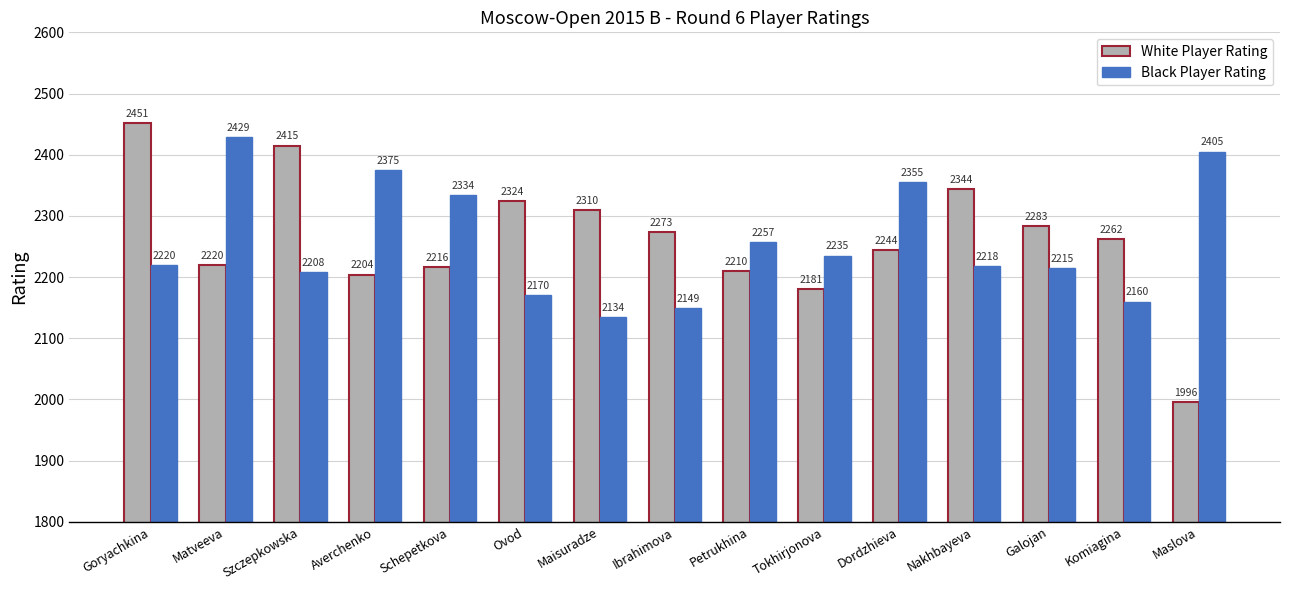

The value of White Player Rating at Matveeva is 2220. True or false?

True